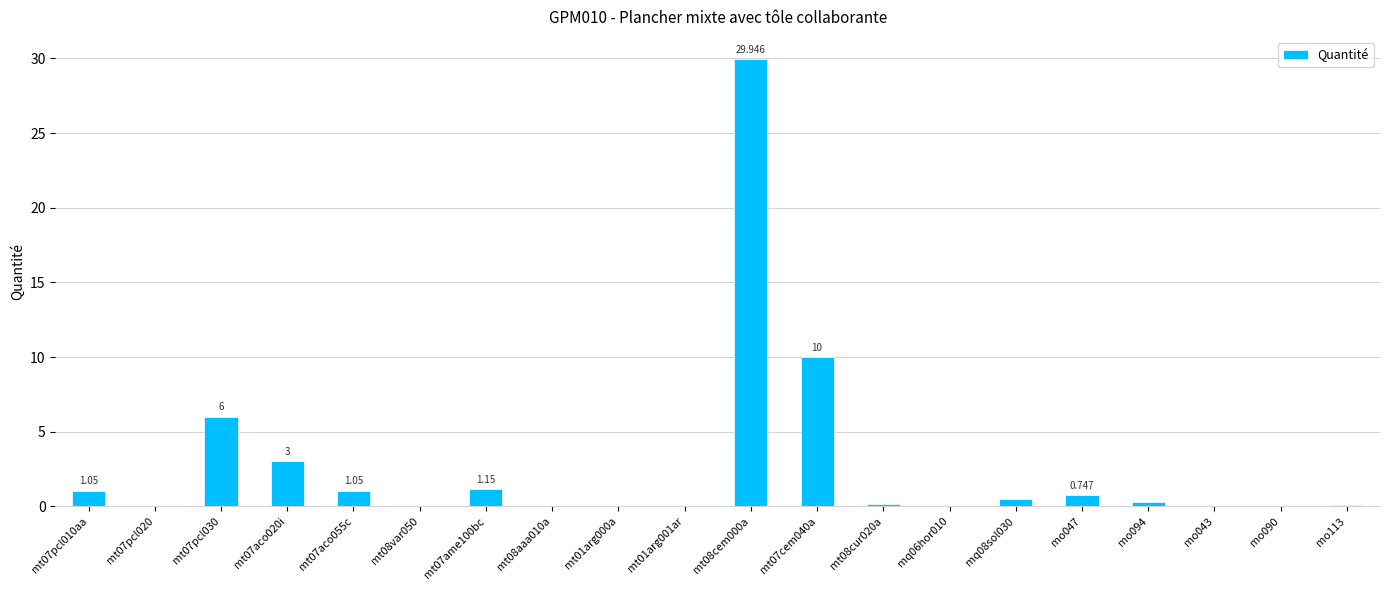

What is the greatest value displayed?

29.9